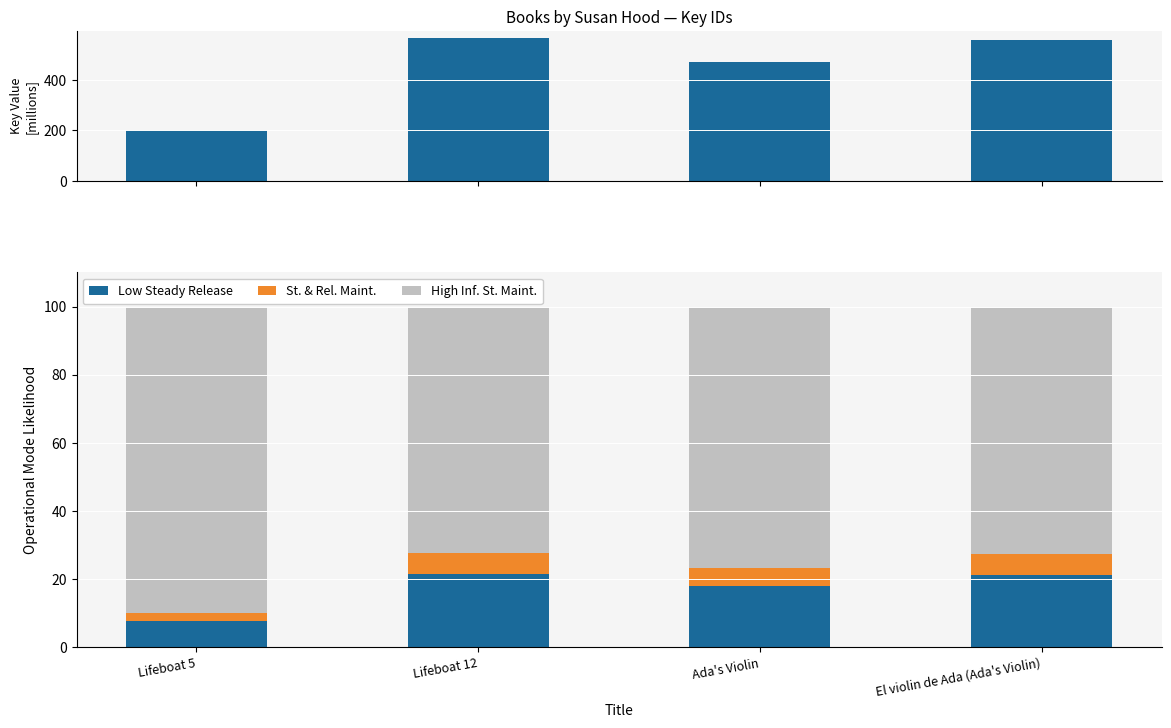

What is the sum of all High Inf. St. Maint. values?

312.0